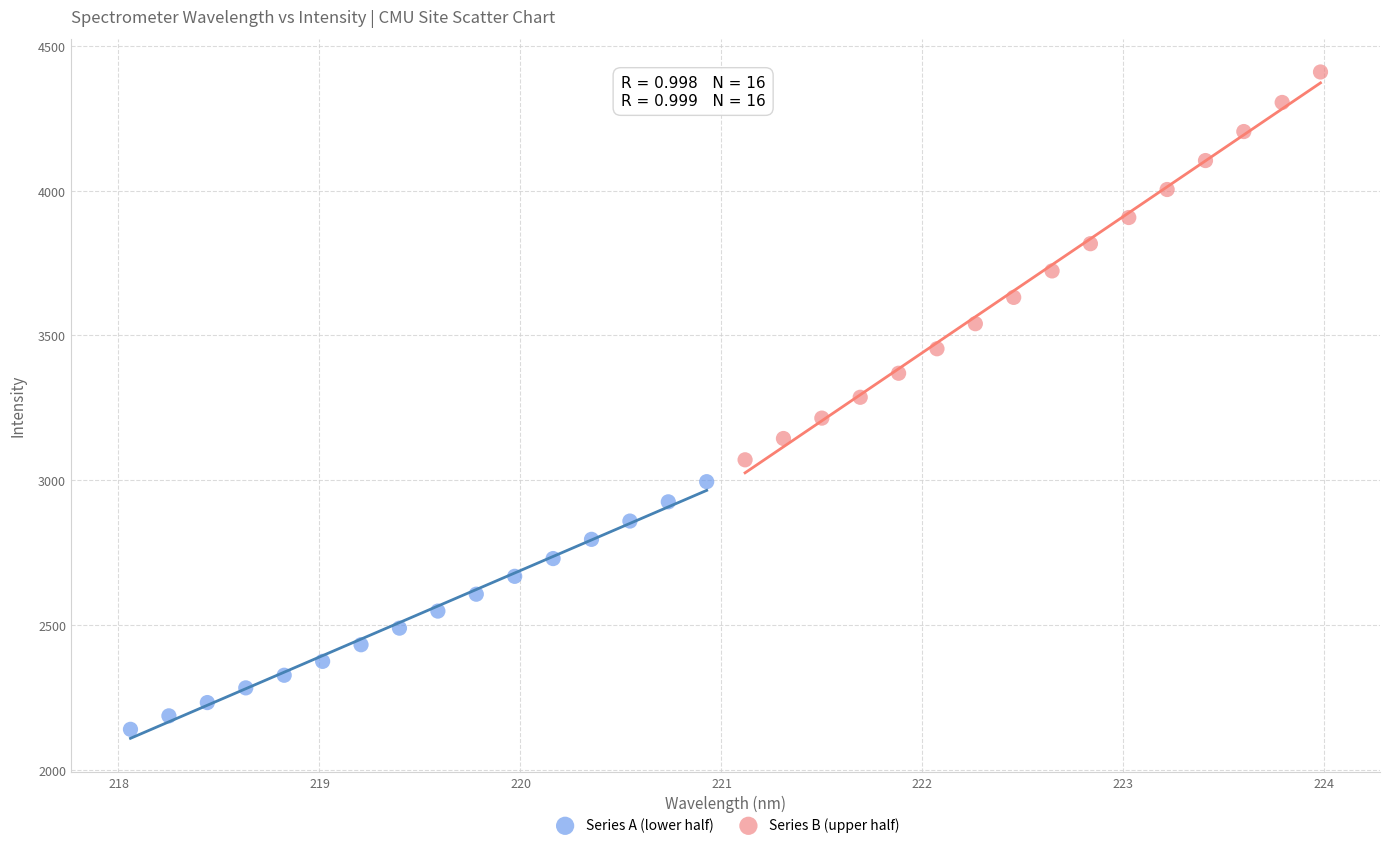

Which series reaches the minimum Y coordinate?

Series A (lower half)